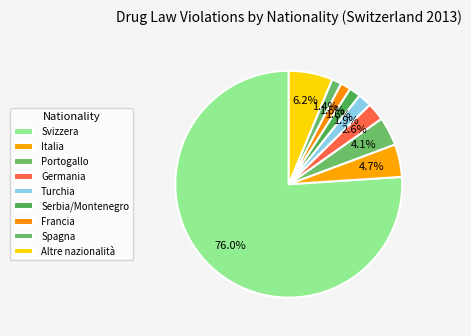

True or false: Svizzera accounts for 76% of the total.

True